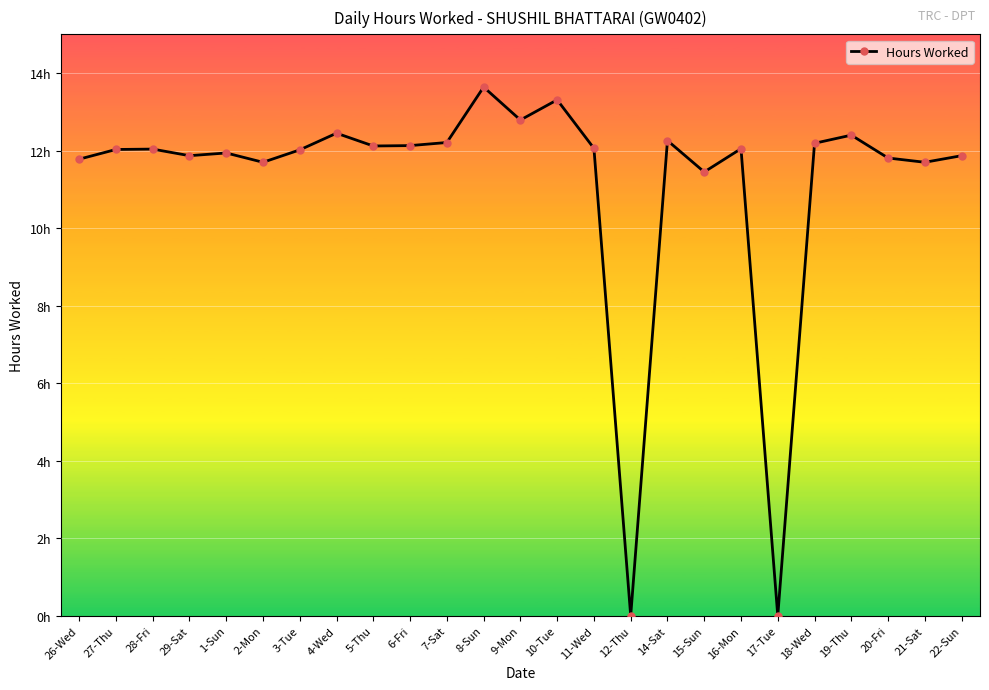

How many points are lower than both their immediate neighbors (excluding endpoints)?

8